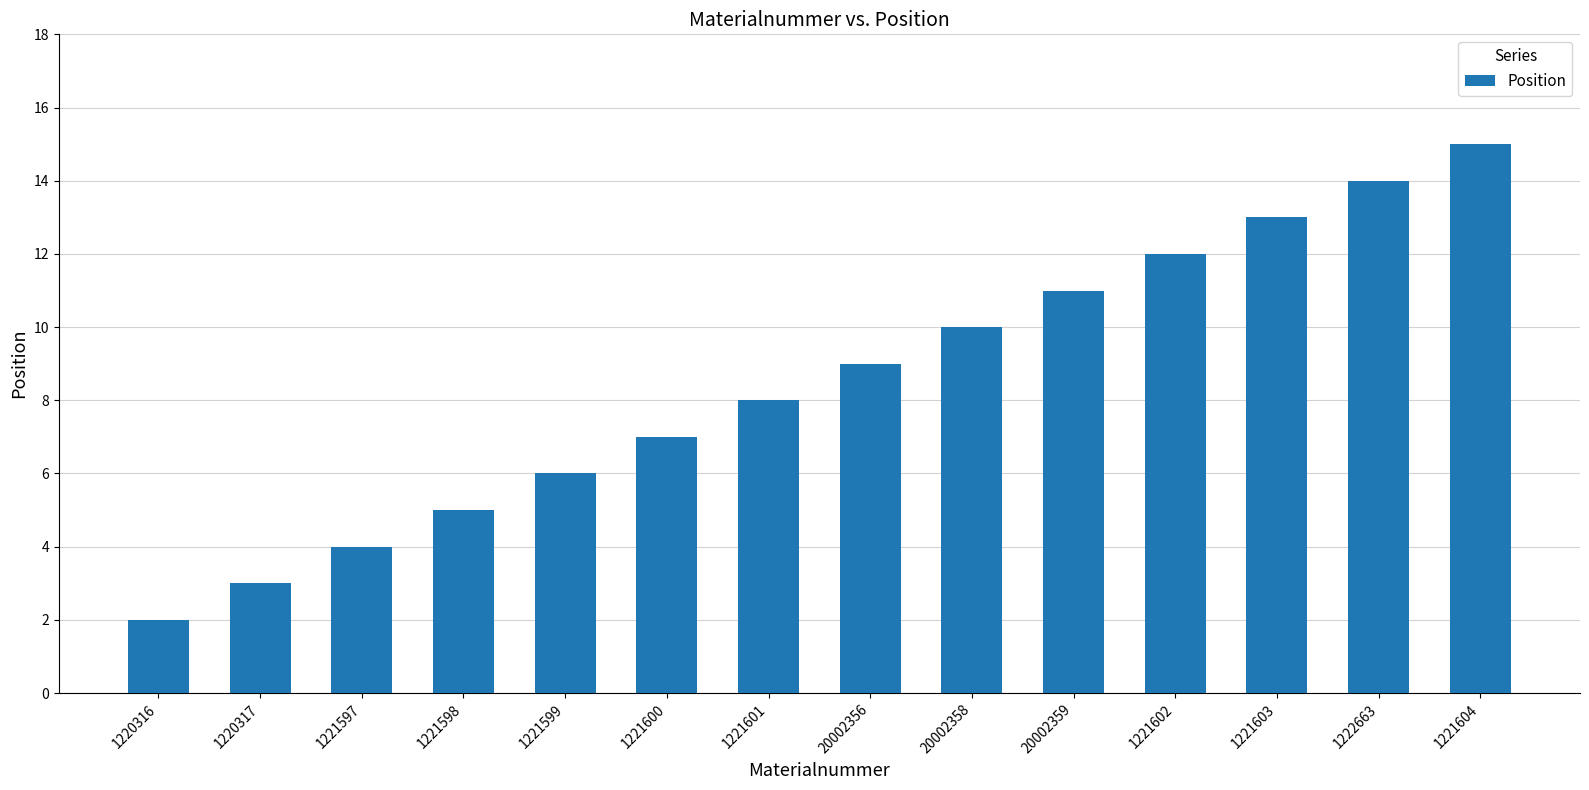

Reading left to right, transcribe all the data shown in this chart.

2	3	4	5	6	7	8	9	10	11	12	13	14	15